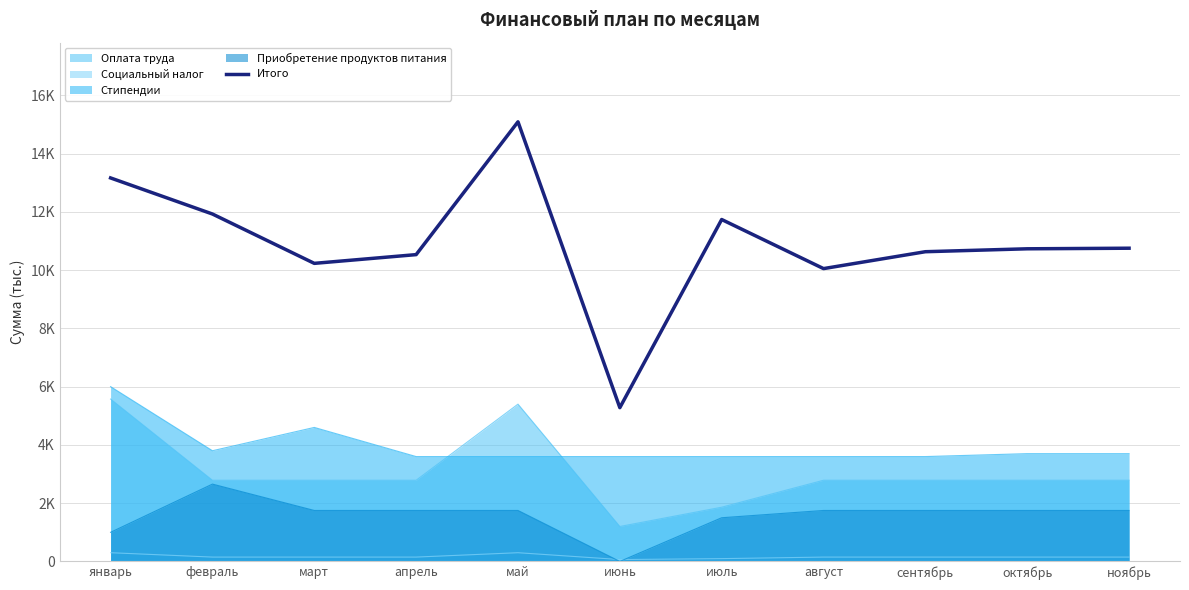

List the labels in order of value, largest first.

май, январь, февраль, июль, ноябрь, октябрь, сентябрь, апрель, март, август, июнь